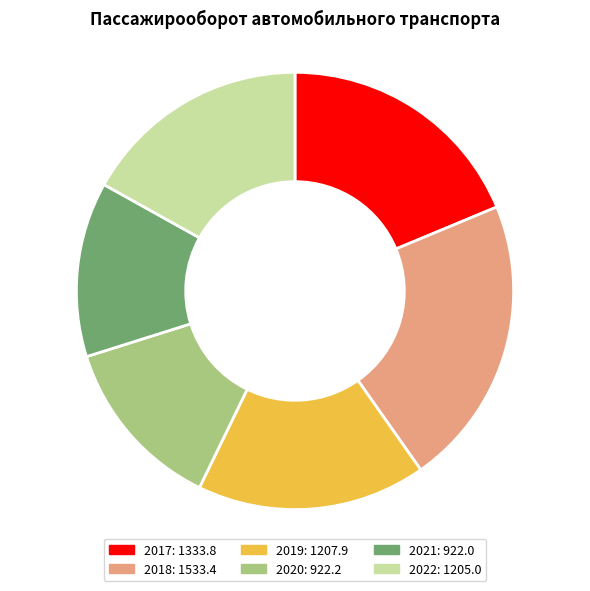

Between 2022: 1205.0 and 2021: 922.0, which is larger?

2022: 1205.0